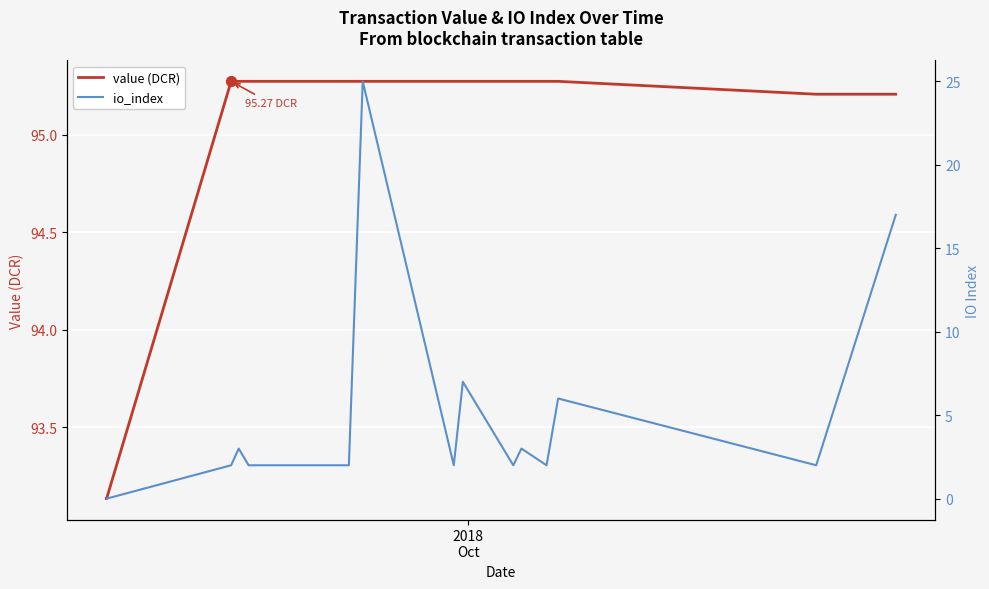

Which series reaches the minimum Y coordinate?

io_index